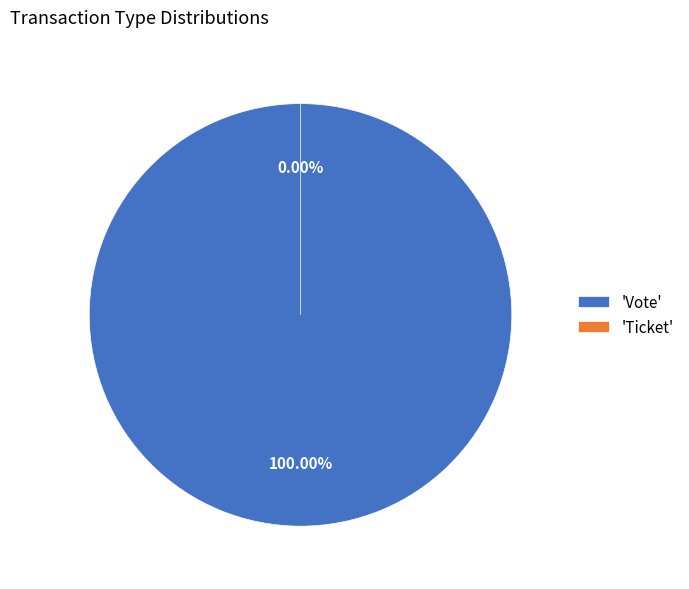

To the nearest percent, what is the average slice percentage?

50%